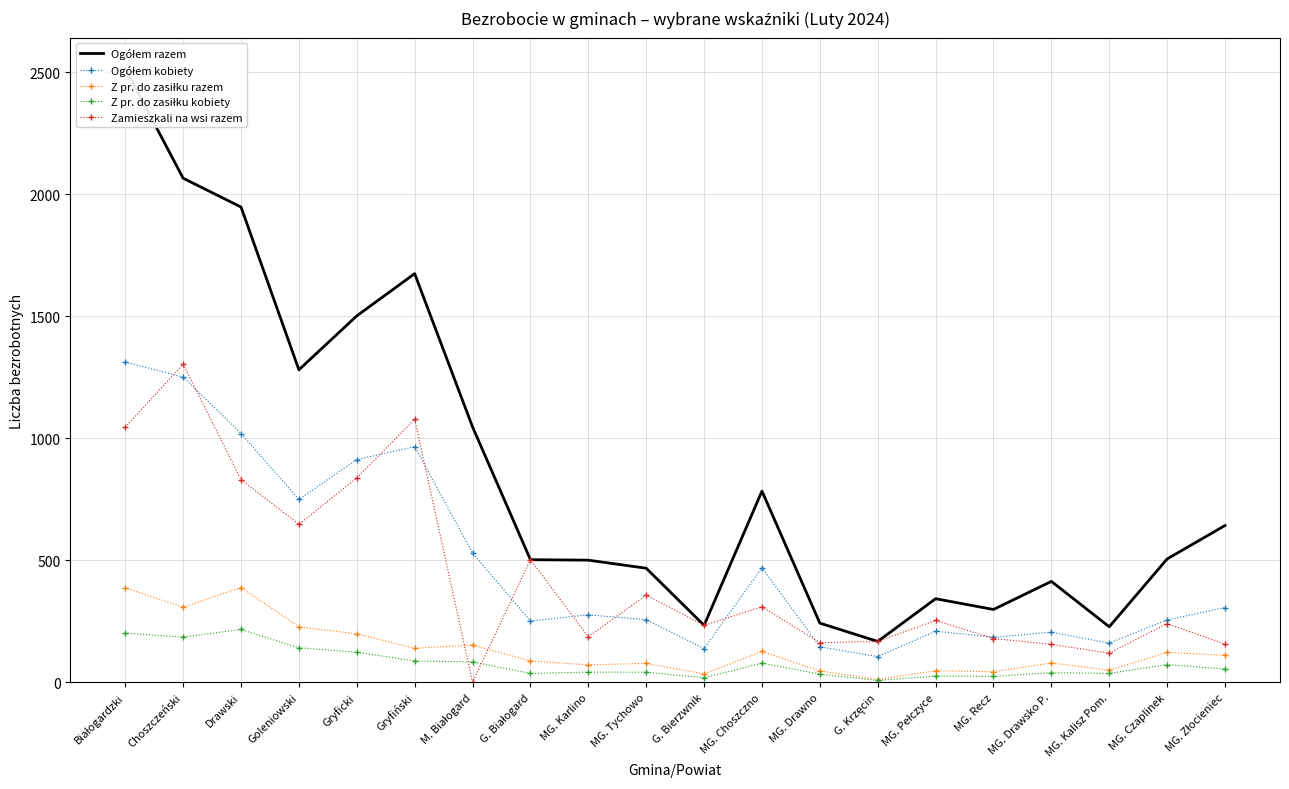

The value of Ogółem razem at MG. Choszczno is 783. True or false?

True